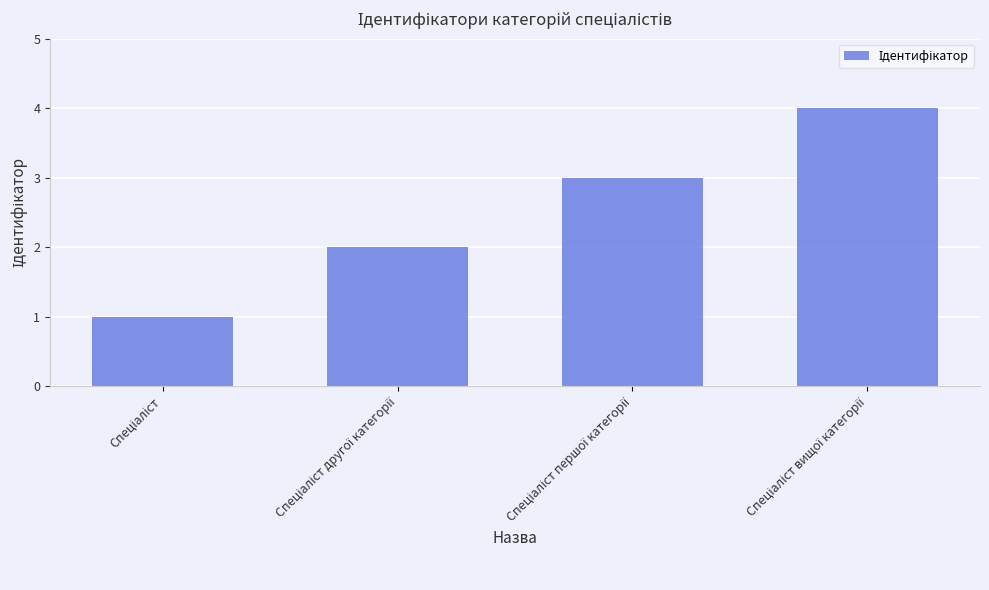

What is the difference between the maximum and minimum values?

3